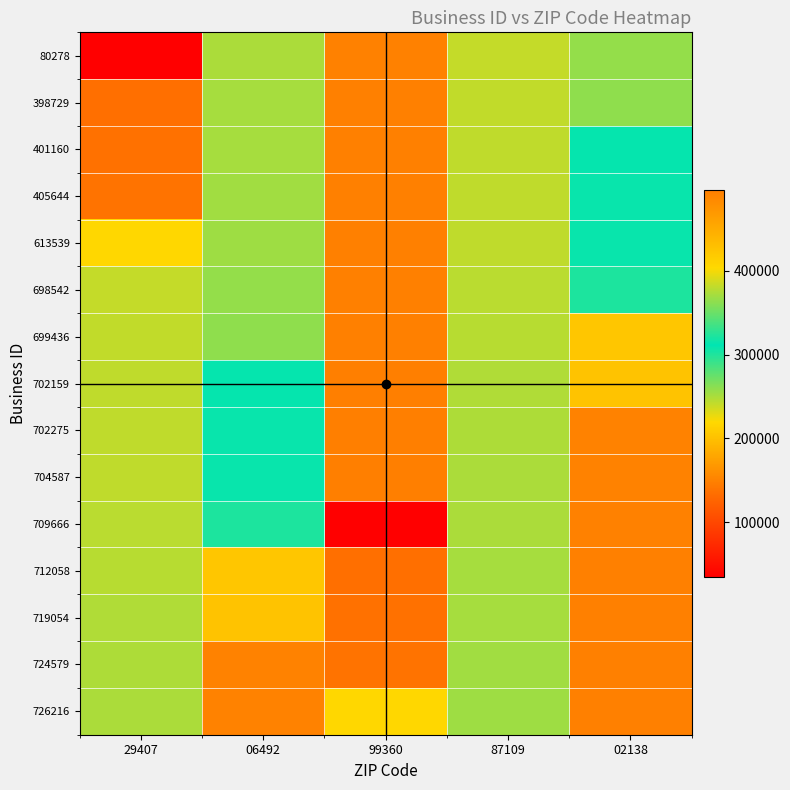

What is the difference between the highest and lowest values at 87109?

12885